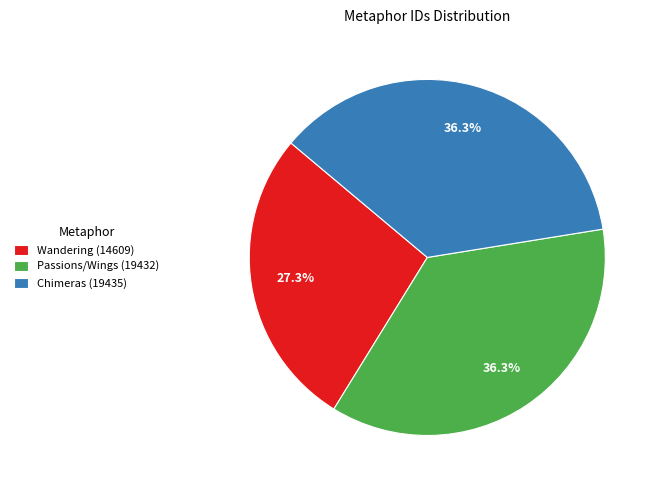

What percentage is the Wandering (14609) slice, to the nearest percent?

27%